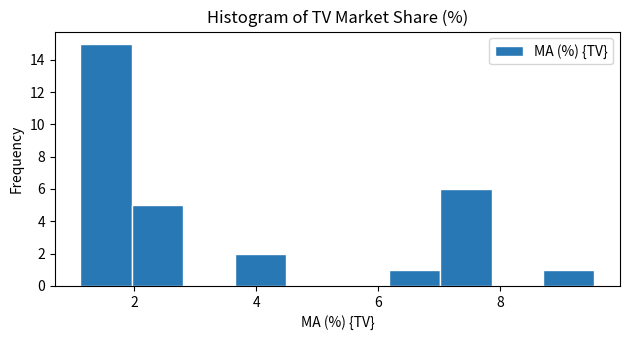

Reading left to right, list every bar in this chart as the range it spans on the x-axis followed by its height. Neither the bar edges nor the heights are printed on the chart, so give them approximately, as read against the axes.

1.2 to 2.0: 15
2.0 to 2.8: 5
2.8 to 3.6: 0
3.6 to 4.4: 2
4.4 to 5.4: 0
5.4 to 6.2: 0
6.2 to 7.0: 1
7.0 to 7.8: 6
7.8 to 8.6: 0
8.6 to 9.6: 1